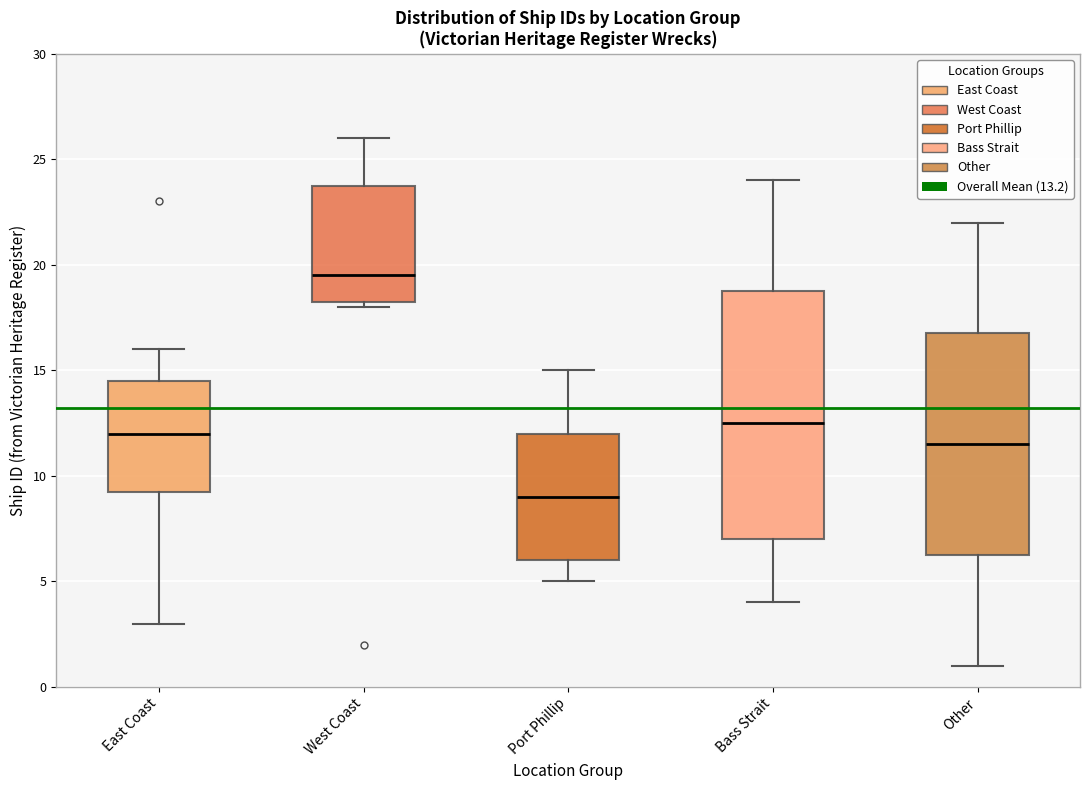

Comparing the boxes themselves (not the whiskers), which one is the tallest?

Bass Strait